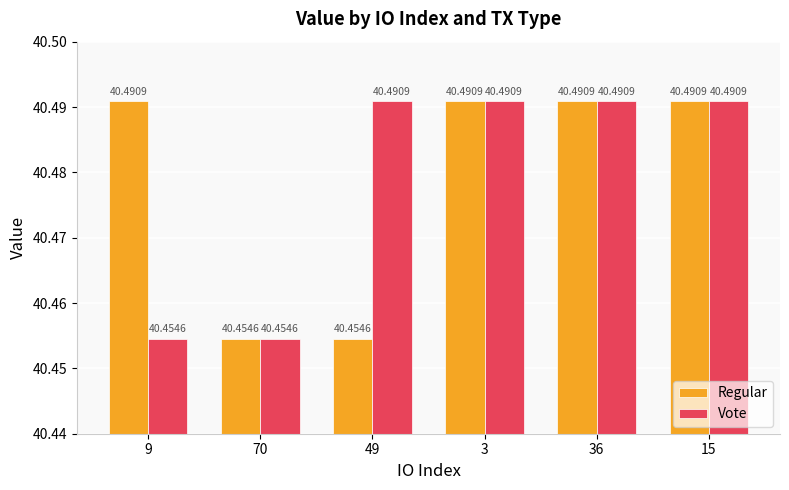

What is the label of the 1st bar from the right?

15